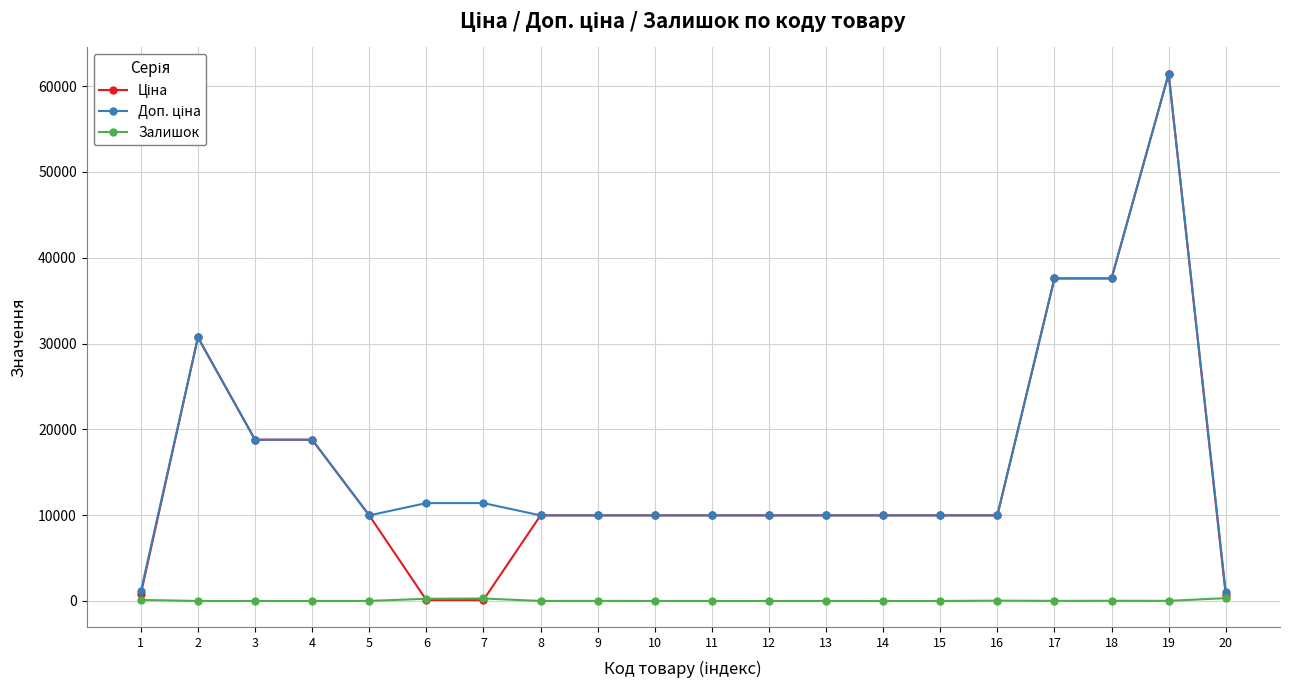

At which category is the sum across all series the highest?

19